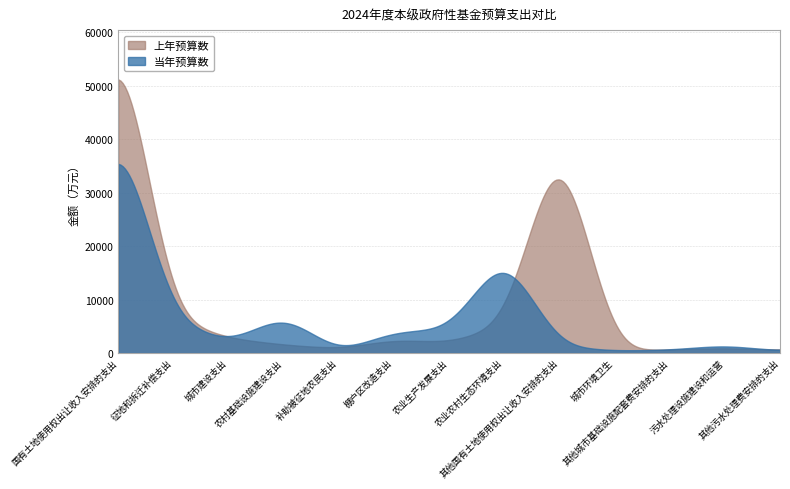

What is the difference between the 当年预算数 values at 棚户区改造支出 and 其他国有土地使用权出让收入安排的支出?

2764